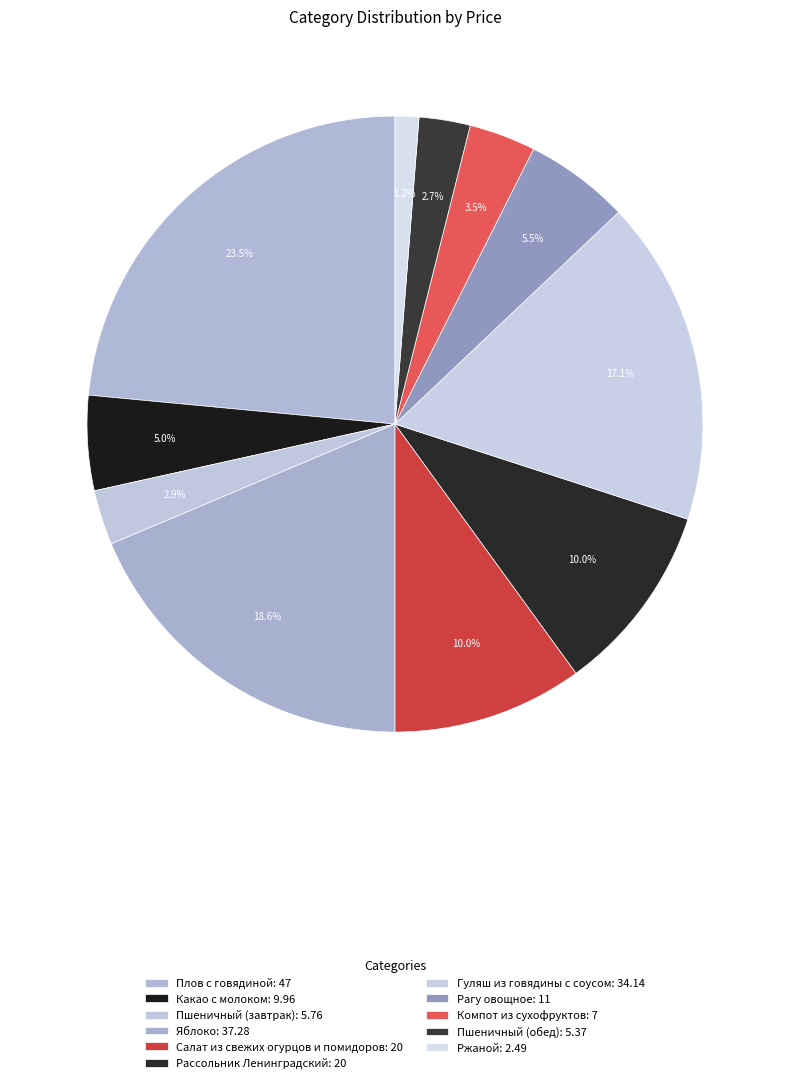

How many segments does this pie chart have?

11